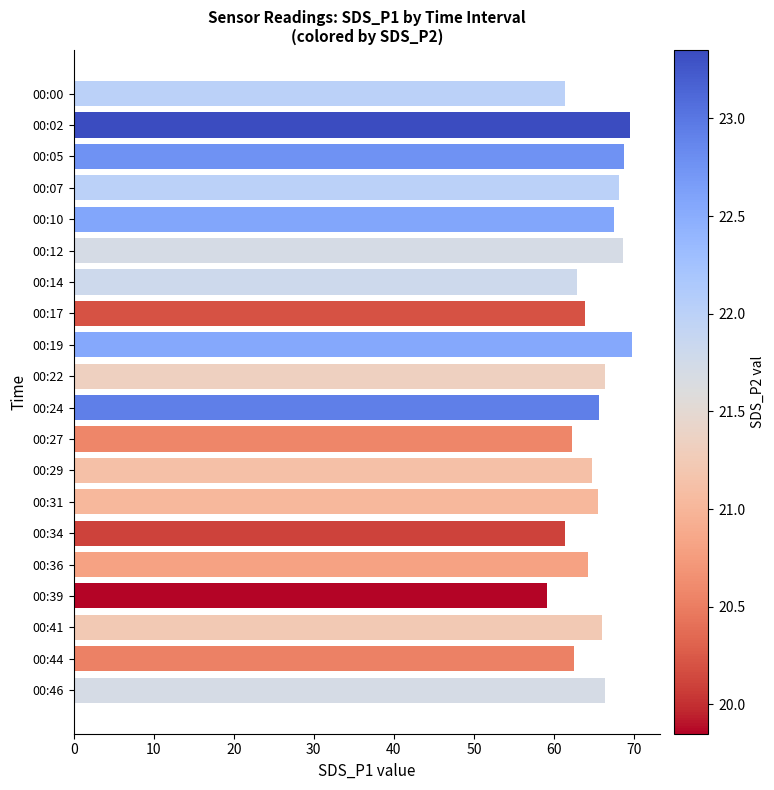

What is the difference between the values at 00:07 and 00:39?

9.0